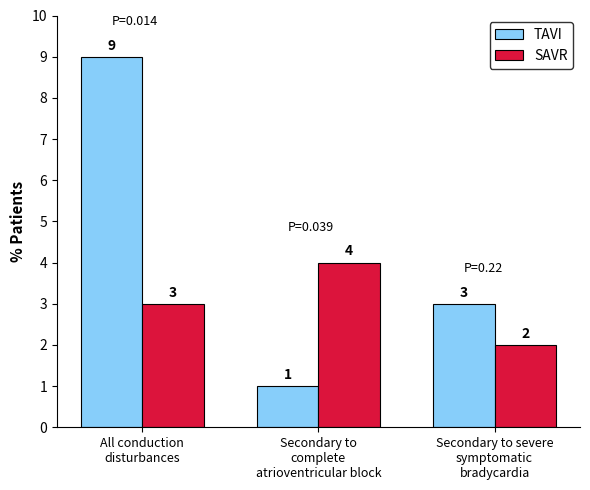

Is the value of TAVI at Secondary to
complete
atrioventricular block greater than the value of SAVR at Secondary to
complete
atrioventricular block?

No